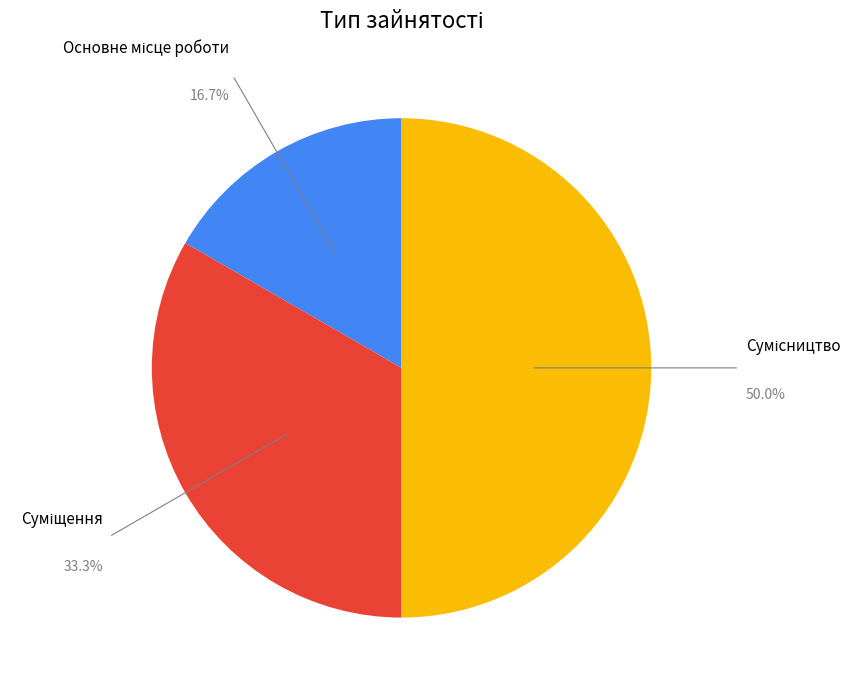

Which slice is the smallest?

Основне місце роботи